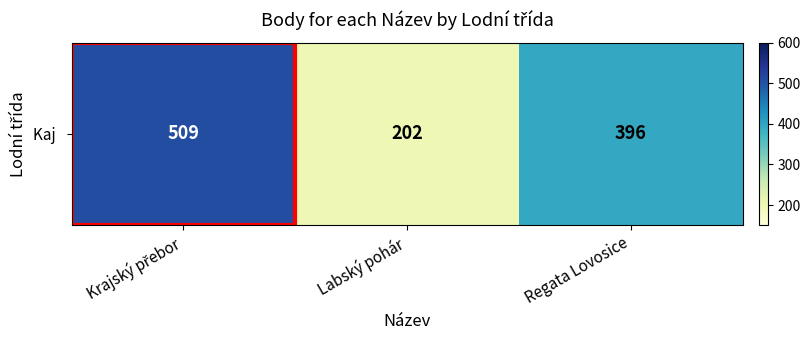

Is it true that the value at Regata Lovosice is 114?

False